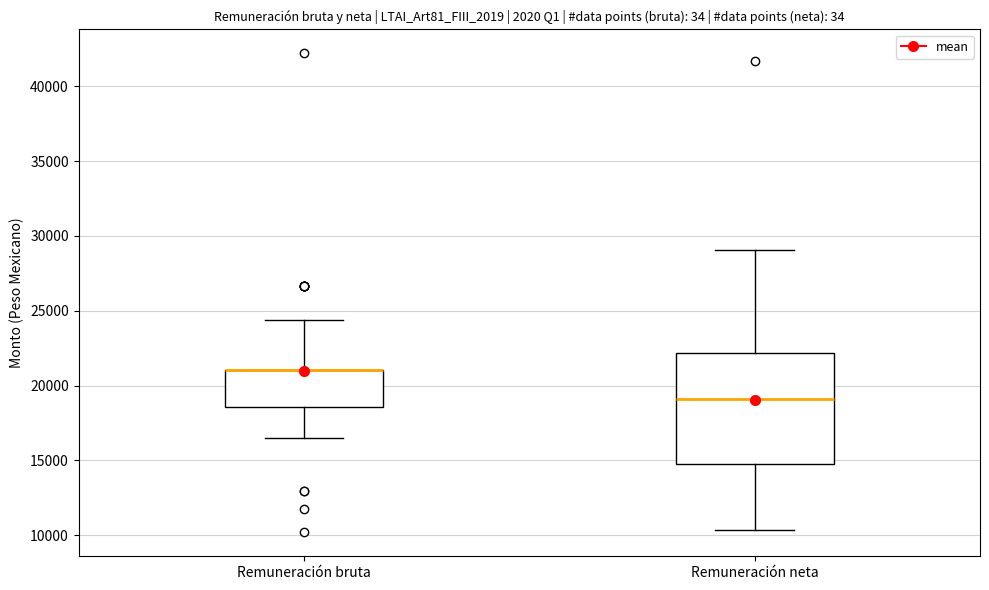

Reading left to right, transcribe this box plot: for each box, give where its median line is, the range the box spans, and where its two whiskers end, as read against the y-axis. The values are not printed on the chart, so give them approximately, as read against the axis.

Remuneración bruta: median 21000 (drawn on the box's upper edge), box 18500 to 21000, whiskers 16500 to 24500
Remuneración neta: median 19000, box 15000 to 22000, whiskers 10500 to 29000